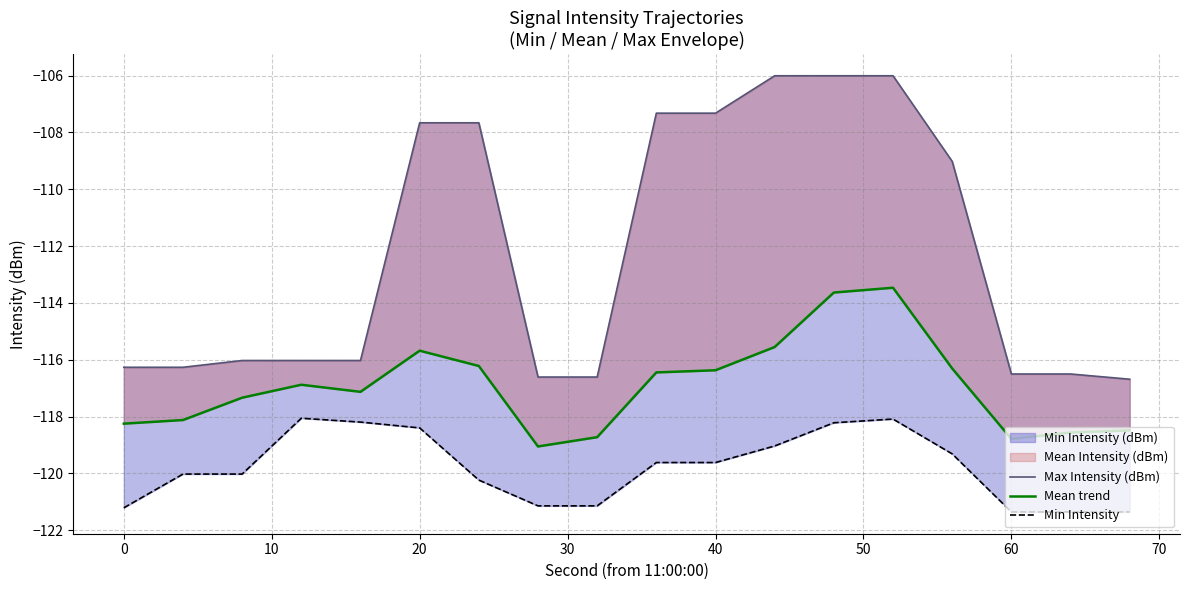

Which has a higher value, 15 or 20?

20